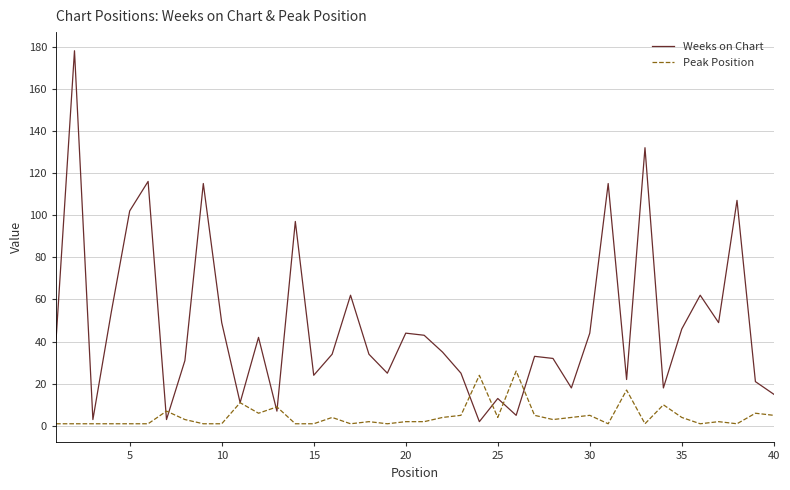

List the series in order of their overall mean, highest first.

Weeks on Chart, Peak Position